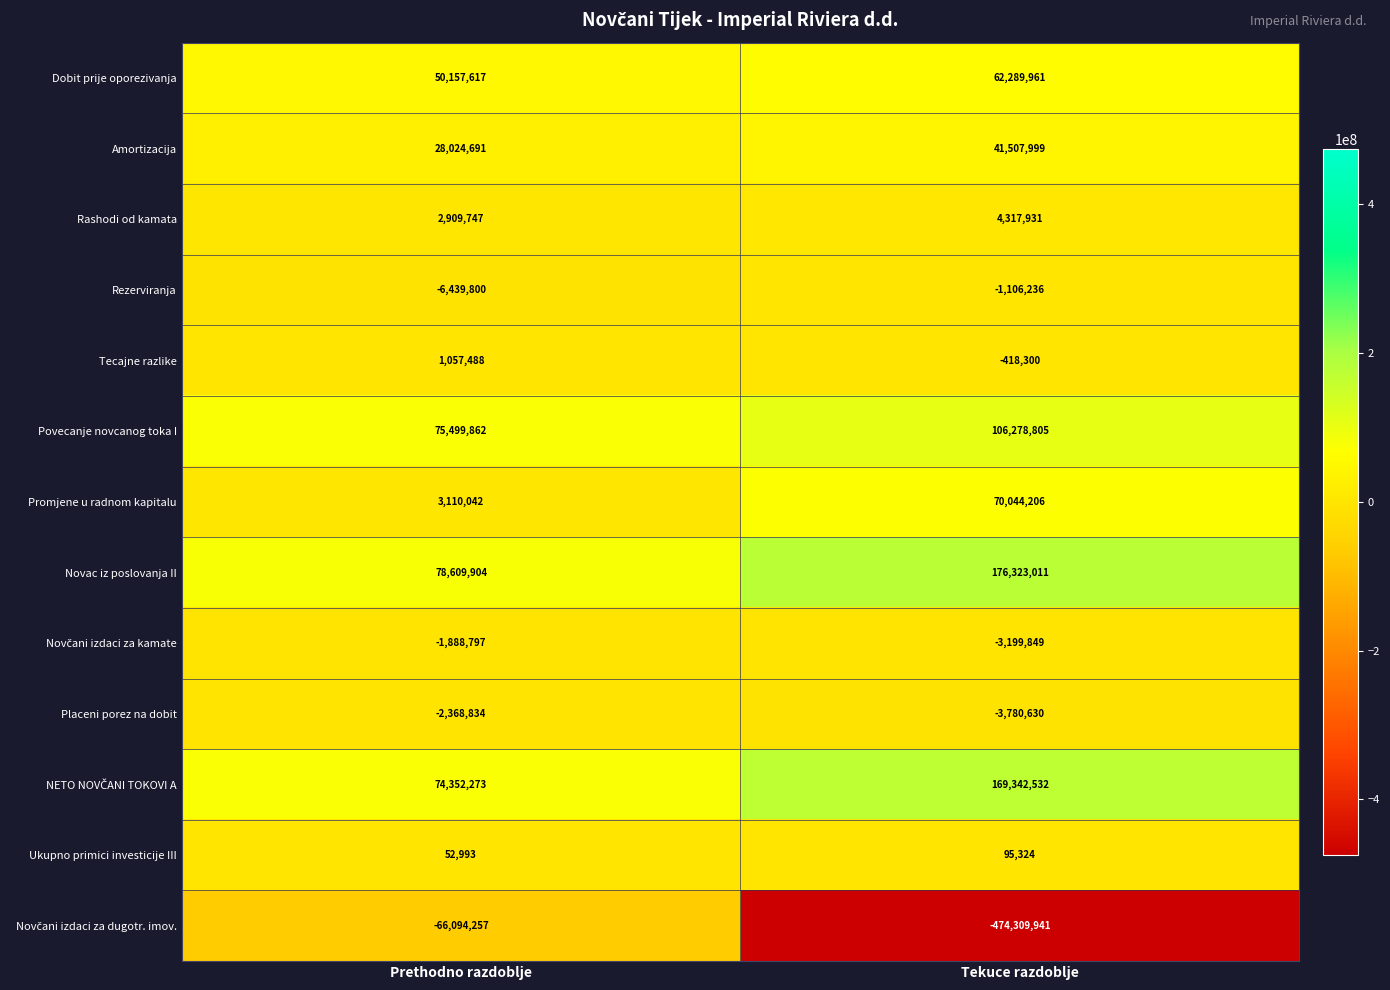

What is the difference between the highest and lowest values at Tekuce razdoblje?

650632952